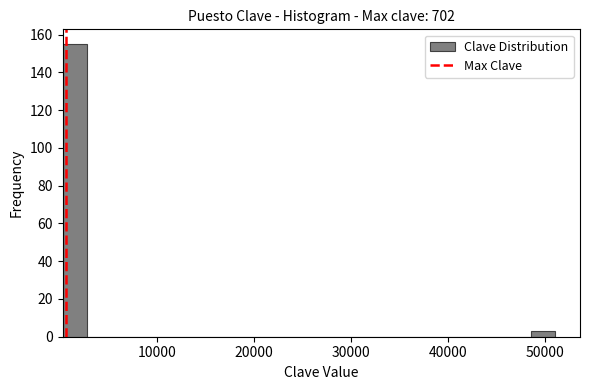

Read against the x-axis, roughly where is the centre of the tallest bar?

2000